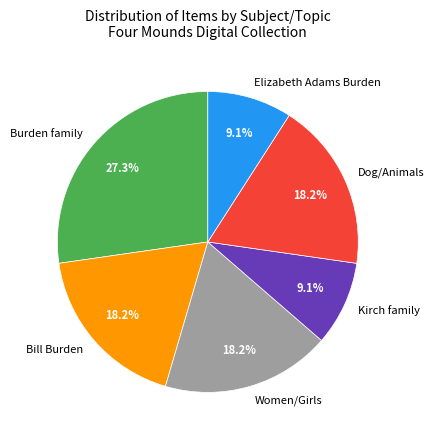

Which slice is the largest?

Burden family